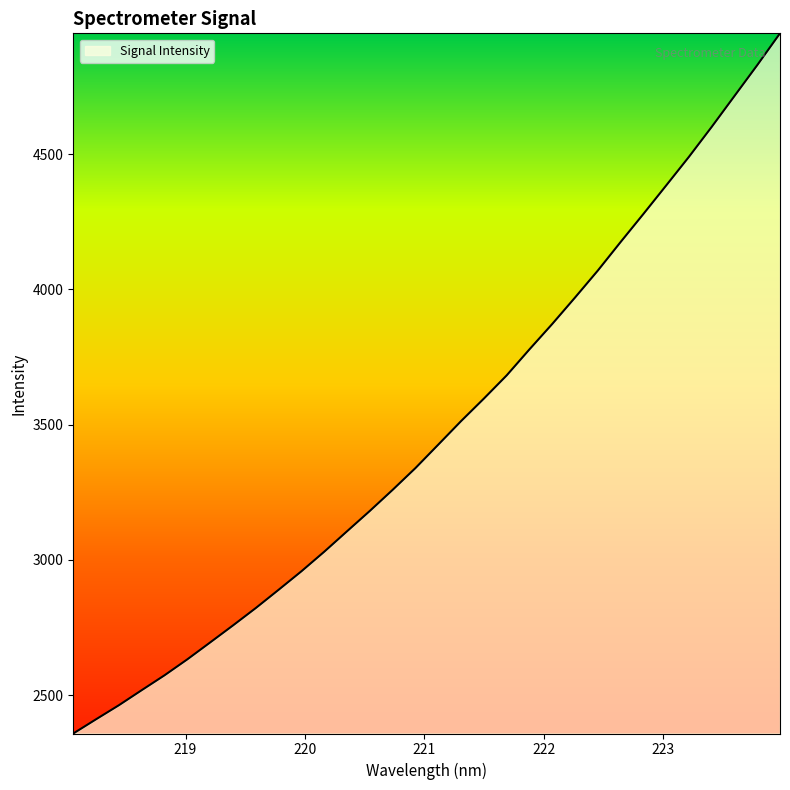

What is the minimum value shown in the chart?

2357.8